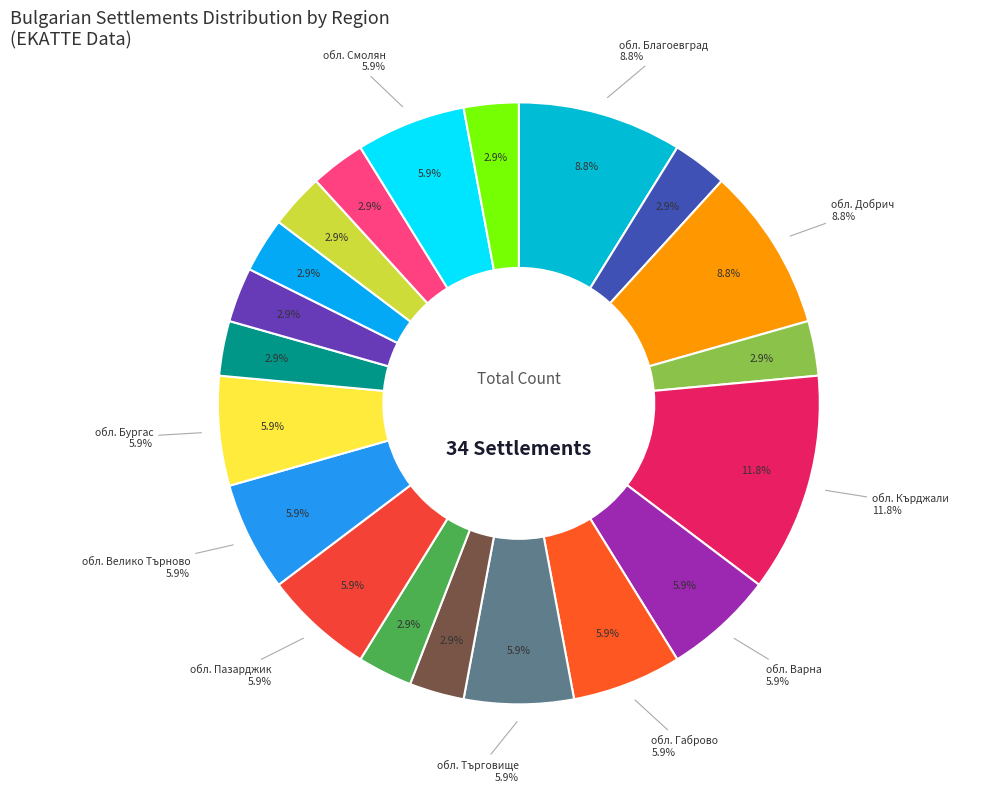

To the nearest percent, what portion does обл. Сливен represent?

3%